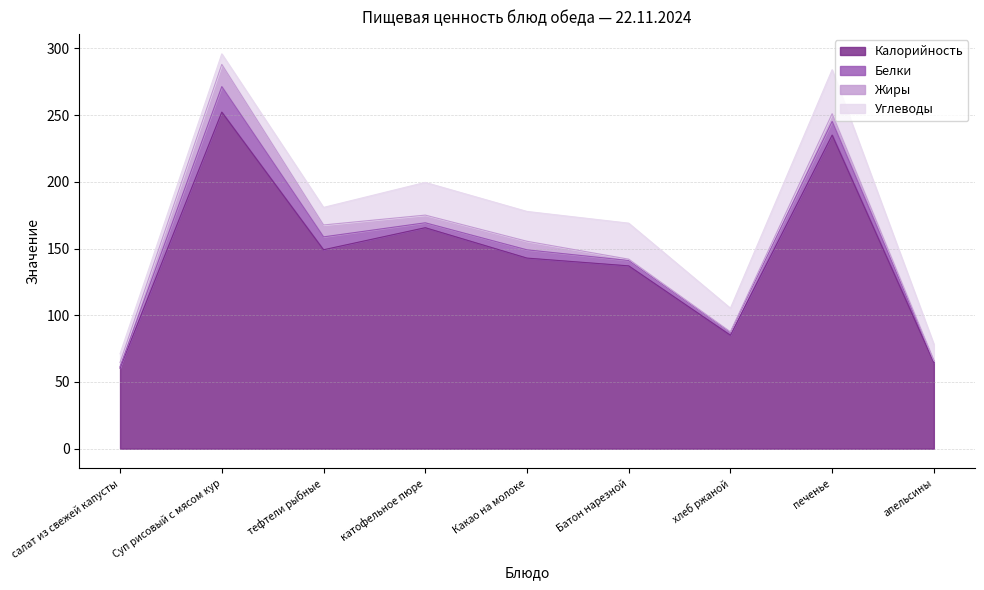

True or false: Калорийность and Жиры cross at least once.

False